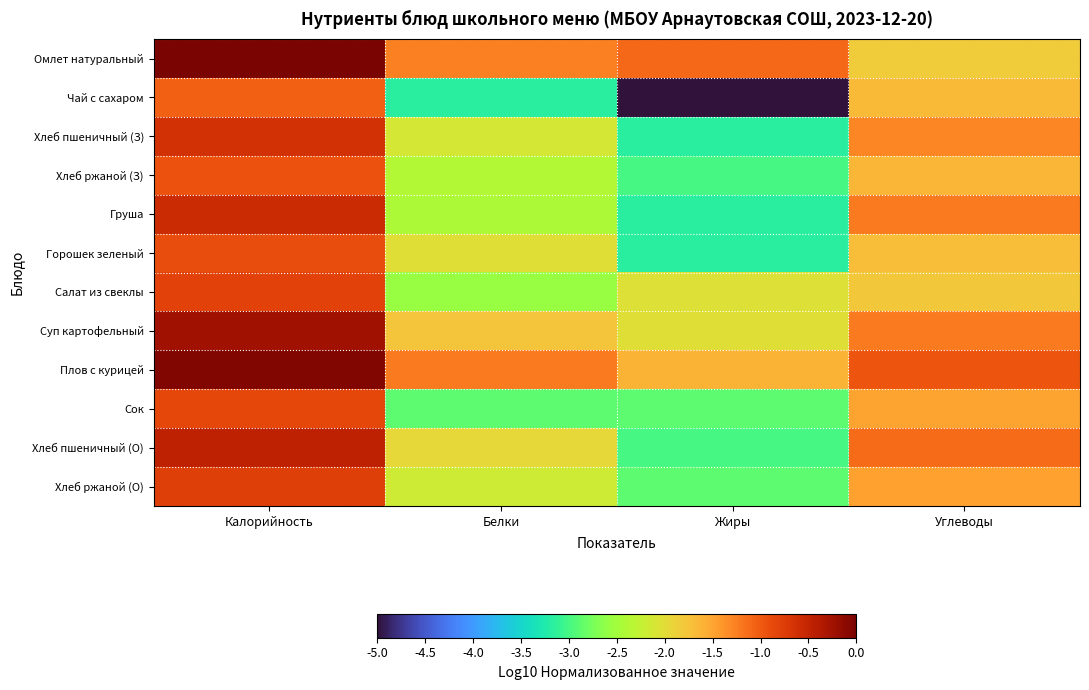

Count the number of data series in this chart.

12